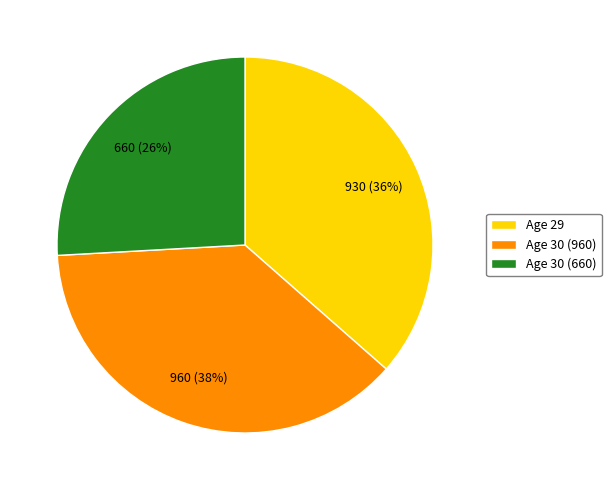

Rank the categories by value from lowest to highest.

Age 30 (660), Age 29, Age 30 (960)